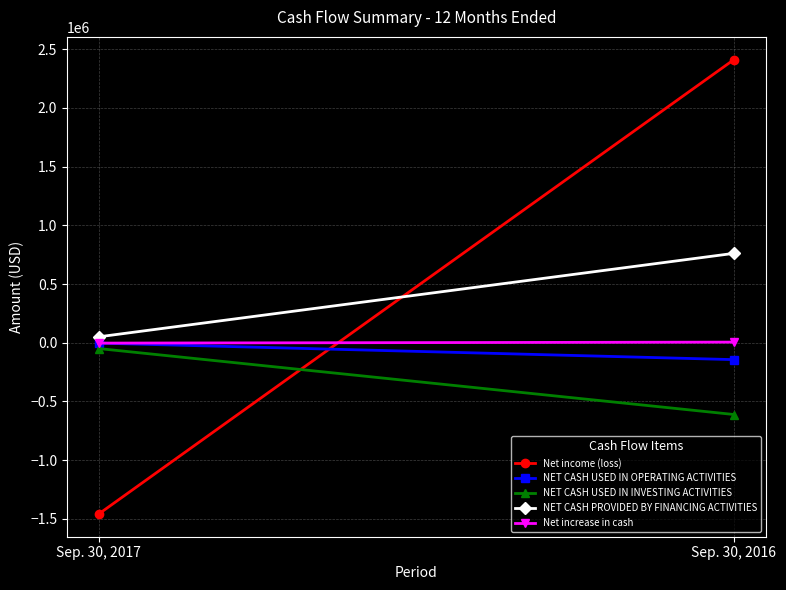

The value of NET CASH USED IN INVESTING ACTIVITIES at Sep. 30, 2017 is -79746. True or false?

False